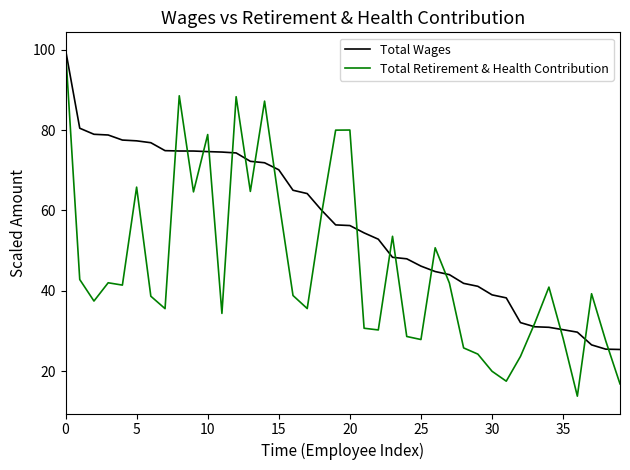

What is the minimum value shown in the chart?

13.8